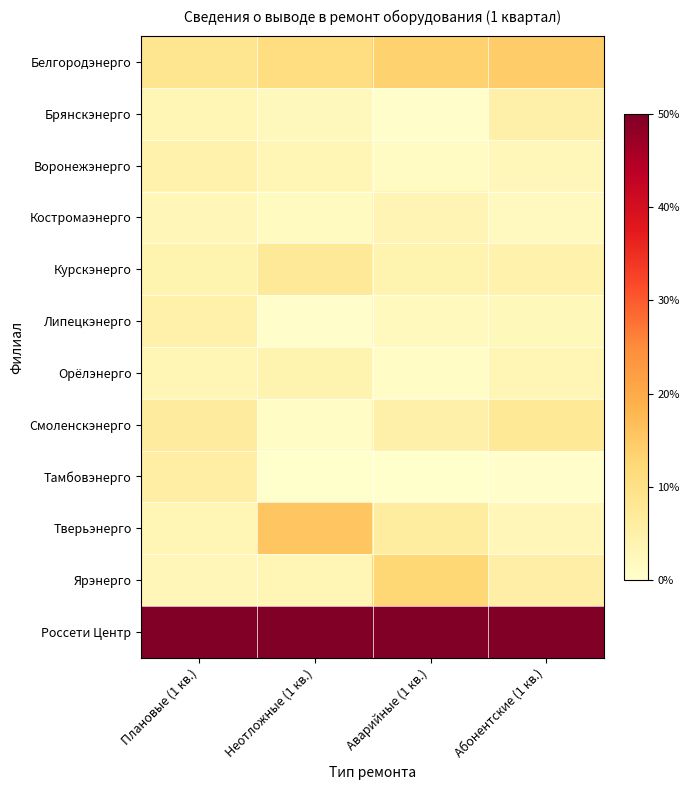

Reading left to right, transcribe all the data shown in this chart.

Белгородэнерго: Плановые (1 кв.)=8.4	Неотложные (1 кв.)=10.9	Аварийные (1 кв.)=13.5	Абонентские (1 кв.)=14.3
Брянскэнерго: Плановые (1 кв.)=3.2	Неотложные (1 кв.)=2.2	Аварийные (1 кв.)=0.3	Абонентские (1 кв.)=4.9
Воронежэнерго: Плановые (1 кв.)=4.4	Неотложные (1 кв.)=3.3	Аварийные (1 кв.)=1.6	Абонентские (1 кв.)=2.7
Костромаэнерго: Плановые (1 кв.)=3.0	Неотложные (1 кв.)=1.7	Аварийные (1 кв.)=3.5	Абонентские (1 кв.)=1.9
Курскэнерго: Плановые (1 кв.)=4.0	Неотложные (1 кв.)=7.3	Аварийные (1 кв.)=4.0	Абонентские (1 кв.)=4.4
Липецкэнерго: Плановые (1 кв.)=4.8	Неотложные (1 кв.)=0.5	Аварийные (1 кв.)=2.0	Абонентские (1 кв.)=2.5
Орёлэнерго: Плановые (1 кв.)=3.1	Неотложные (1 кв.)=3.9	Аварийные (1 кв.)=1.1	Абонентские (1 кв.)=3.3
Смоленскэнерго: Плановые (1 кв.)=6.8	Неотложные (1 кв.)=1.0	Аварийные (1 кв.)=4.9	Абонентские (1 кв.)=7.5
Тамбовэнерго: Плановые (1 кв.)=5.9	Неотложные (1 кв.)=0.1	Аварийные (1 кв.)=0.0	Абонентские (1 кв.)=0.3
Тверьэнерго: Плановые (1 кв.)=3.4	Неотложные (1 кв.)=15.7	Аварийные (1 кв.)=6.4	Абонентские (1 кв.)=3.1
Ярэнерго: Плановые (1 кв.)=3.0	Неотложные (1 кв.)=3.3	Аварийные (1 кв.)=12.6	Абонентские (1 кв.)=5.3
Россети Центр: Плановые (1 кв.)=50.0	Неотложные (1 кв.)=50.0	Аварийные (1 кв.)=50.0	Абонентские (1 кв.)=50.0